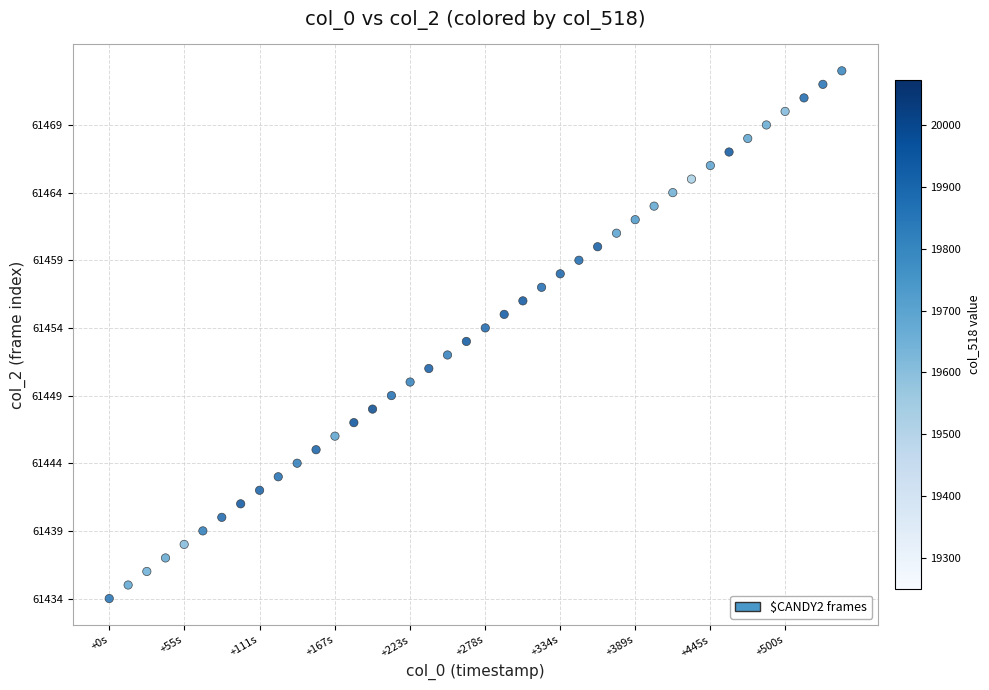

How many points are shown in the scatter plot?

40